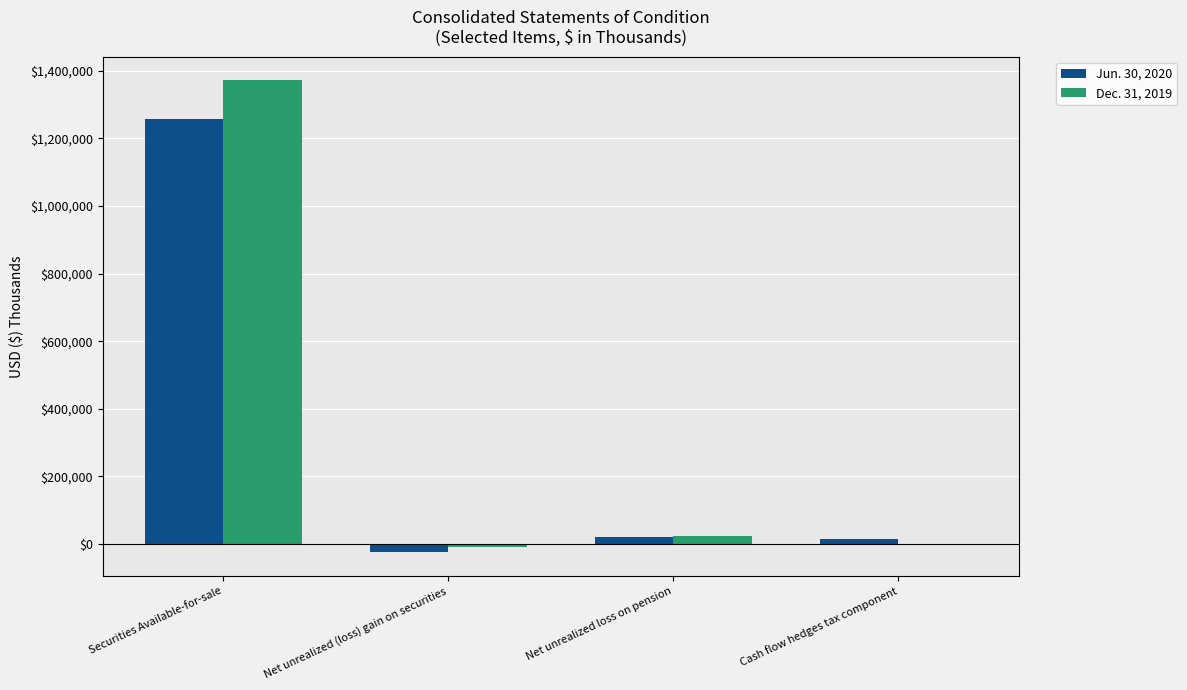

Is it true that Dec. 31, 2019 equals 1372238 at Securities Available-for-sale?

True